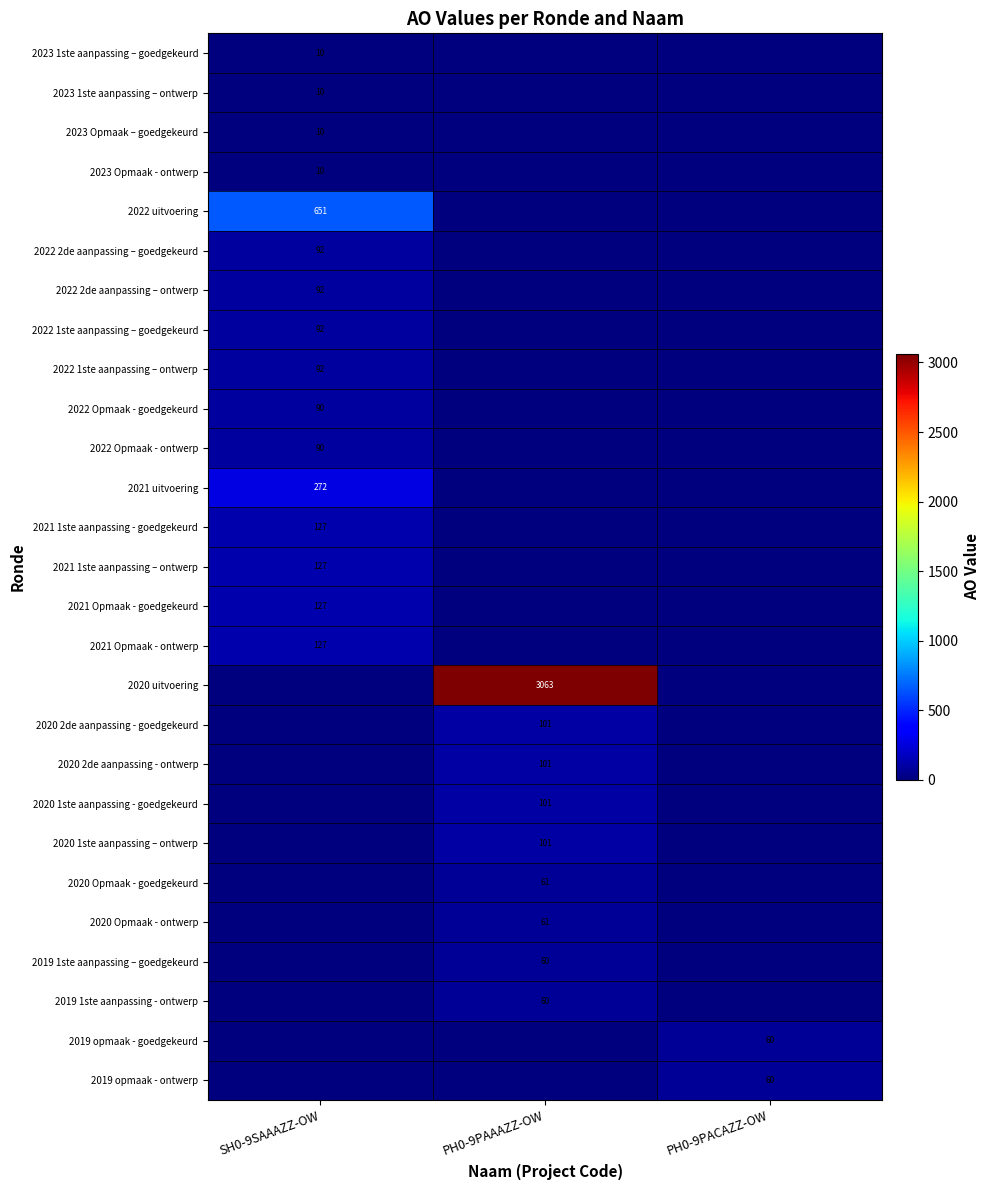

Is the value of 2019 1ste aanpassing - ontwerp at PH0-9PAAAZZ-OW greater than the value of 2023 Opmaak – goedgekeurd at SH0-9SAAAZZ-OW?

Yes